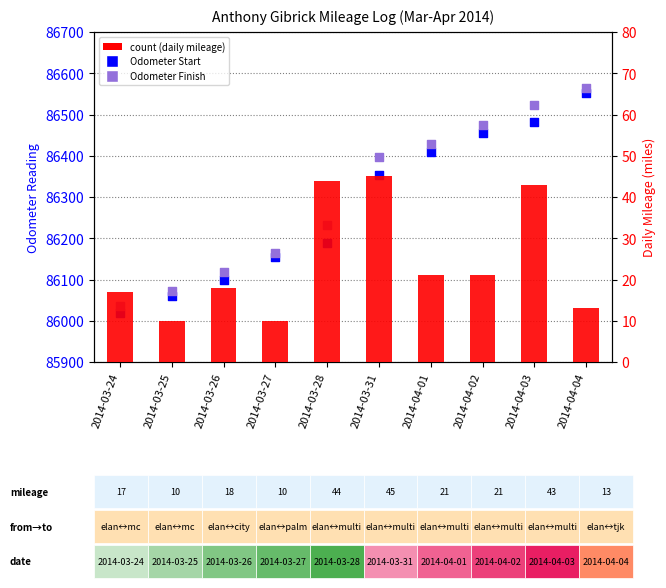

Which series has the largest total across all categories?

Odometer Finish